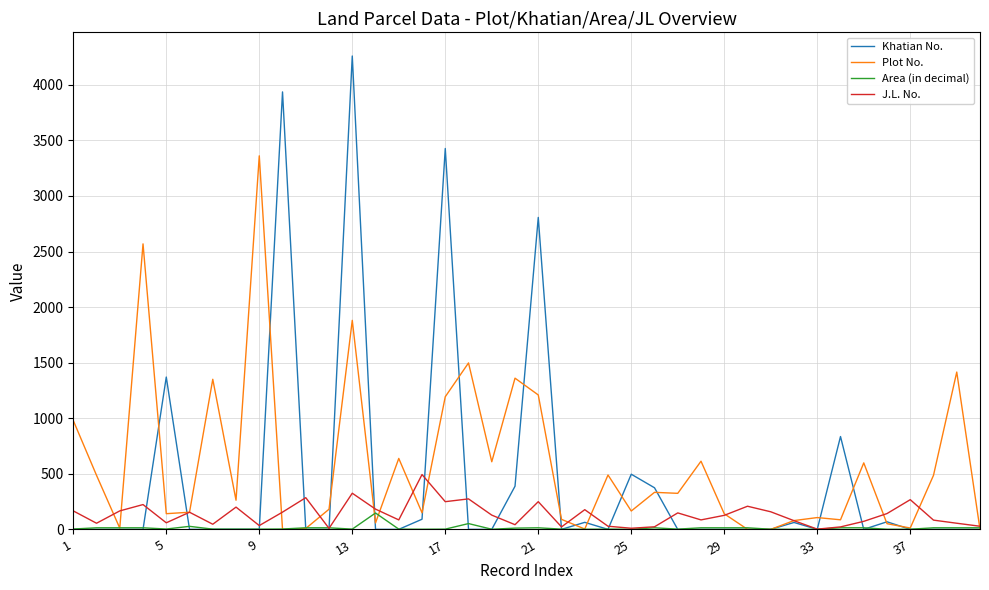

Rank the series by their maximum value, from highest to lowest.

Khatian No., Plot No., J.L. No., Area (in decimal)